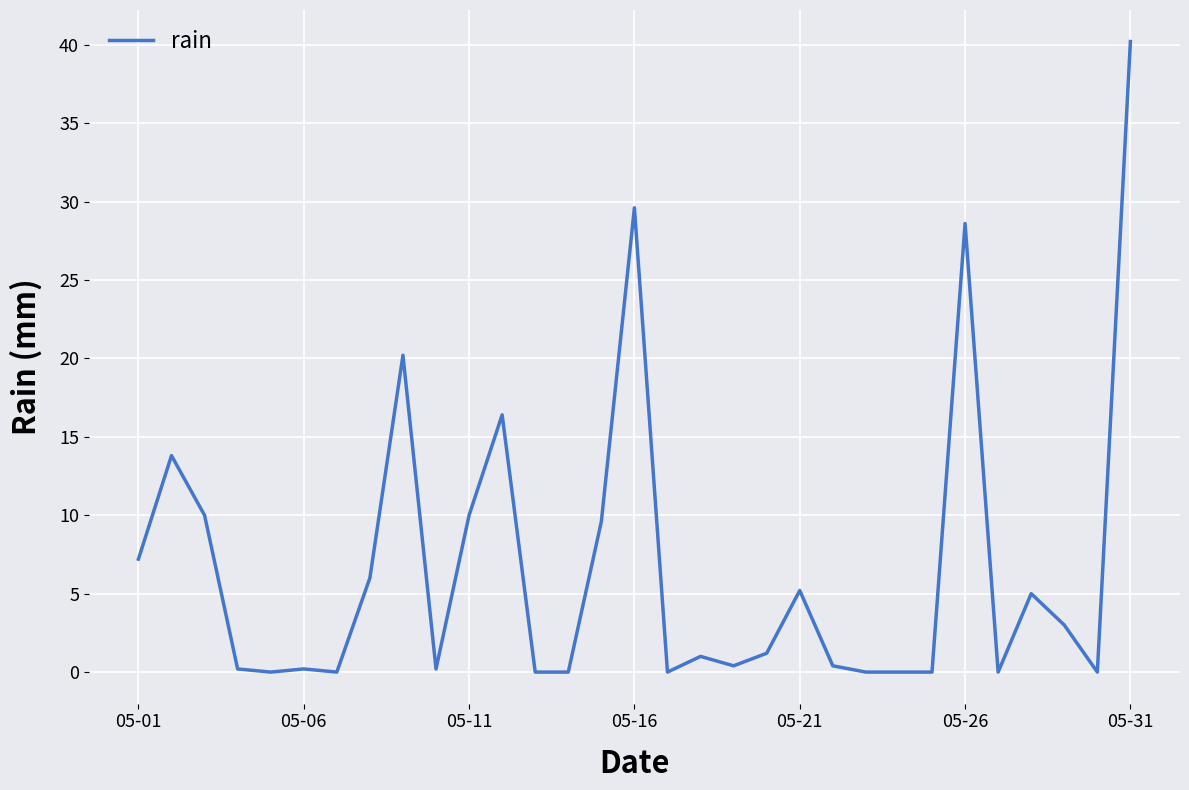

What is the maximum value shown in the chart?

40.2